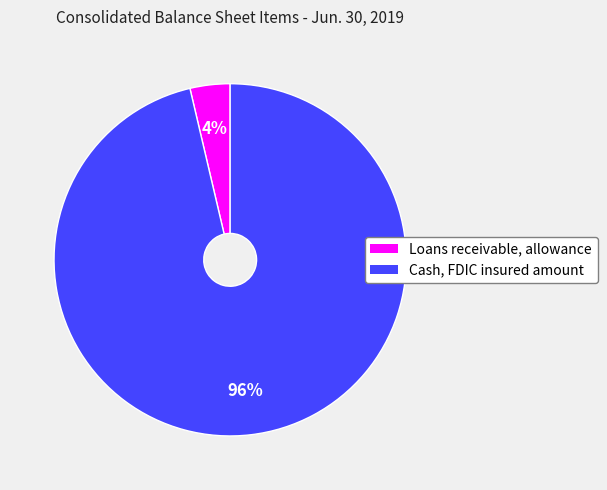

What percentage is the Cash, FDIC insured amount slice, to the nearest percent?

96%